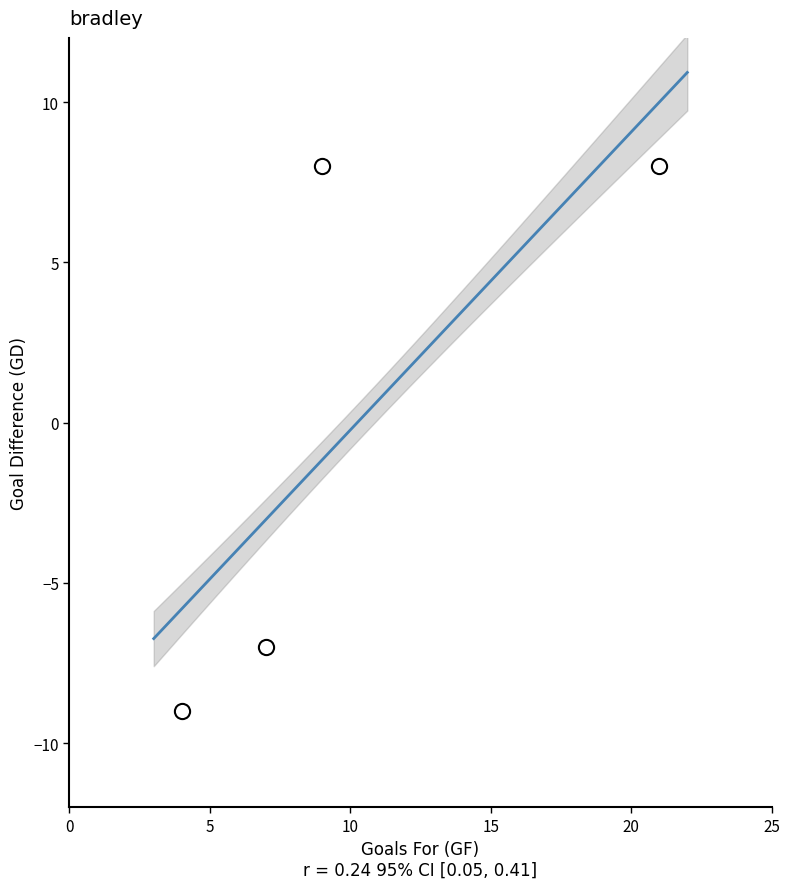

What Y value in the scatter plot is closest to 0?

-7